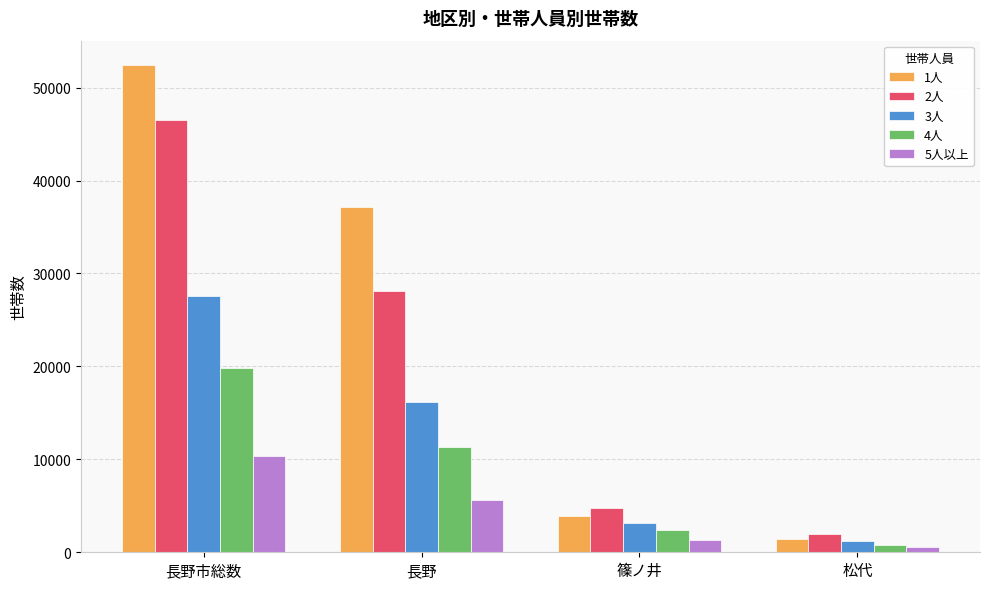

Count the number of data series in this chart.

5